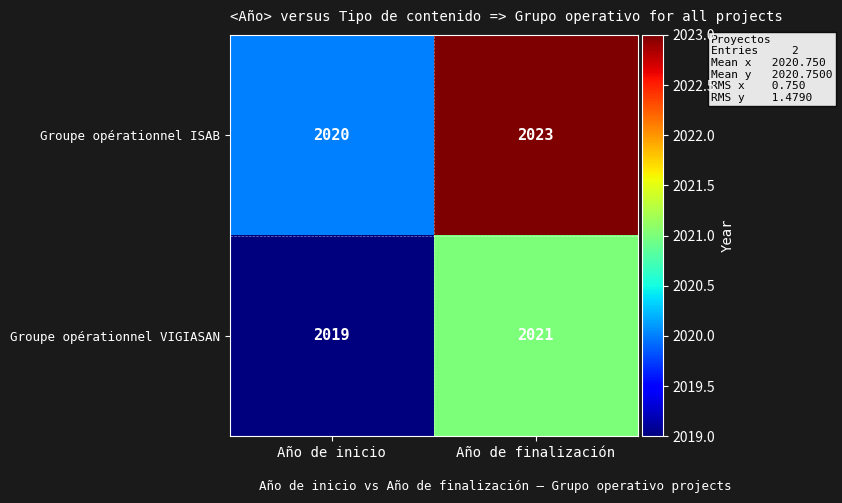

What is the sum of all Groupe opérationnel ISAB values?

4043